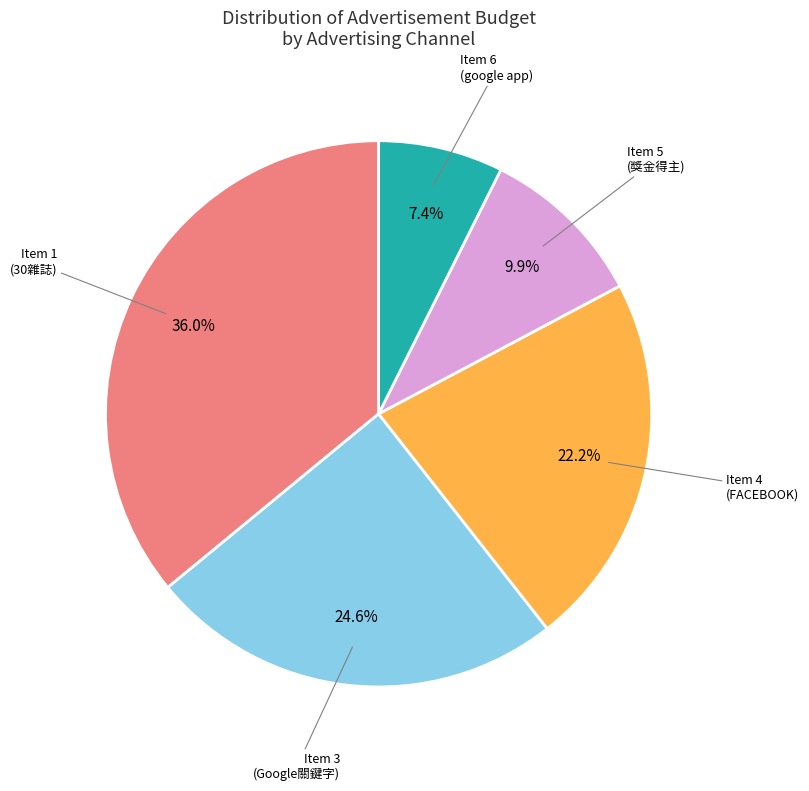

Is there any slice that represents more than half of the pie?

No